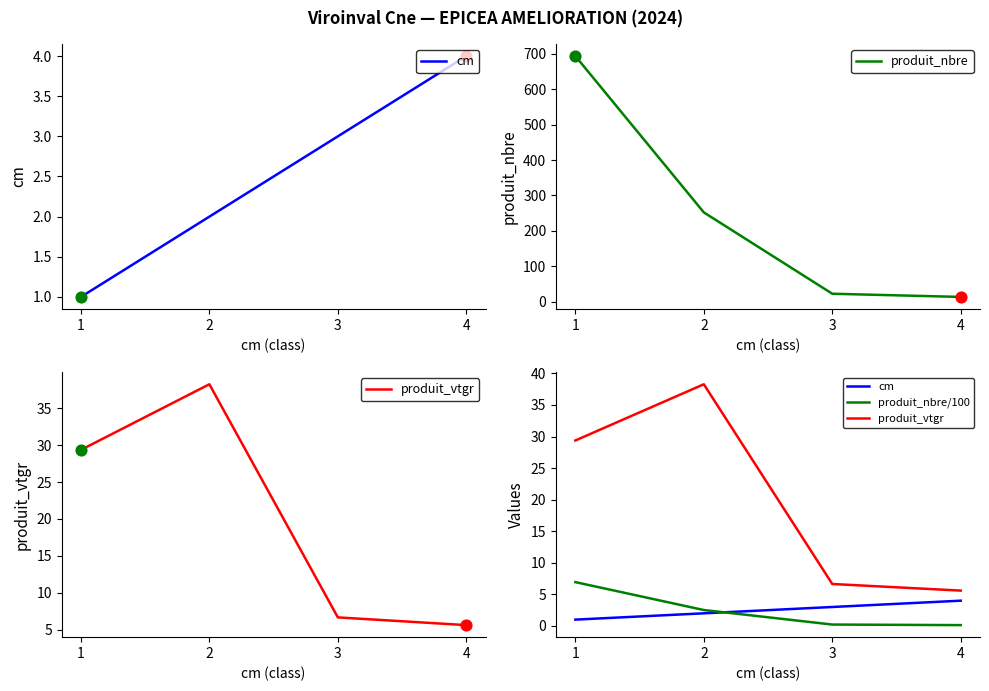

Which series has the largest total across all categories?

produit_nbre